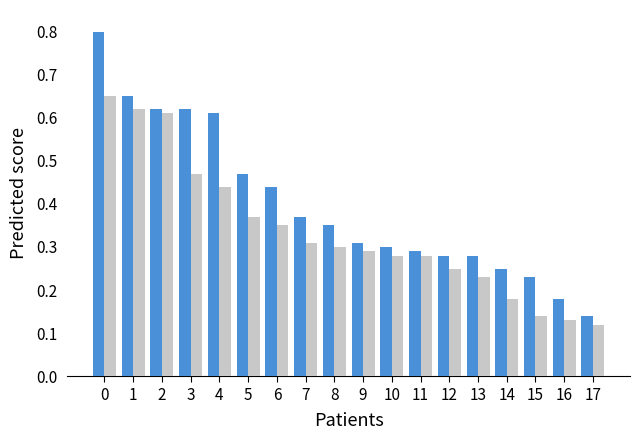

Reading left to right, list all the values displayed in this chart.

Group A: 0=0.8	1=0.7	2=0.6	3=0.6	4=0.6	5=0.5	6=0.4	7=0.4	8=0.3	9=0.3	10=0.3	11=0.3	12=0.3	13=0.3	14=0.2	15=0.2	16=0.2	17=0.1
Group B: 0=0.7	1=0.6	2=0.6	3=0.5	4=0.4	5=0.4	6=0.3	7=0.3	8=0.3	9=0.3	10=0.3	11=0.3	12=0.2	13=0.2	14=0.2	15=0.1	16=0.1	17=0.1